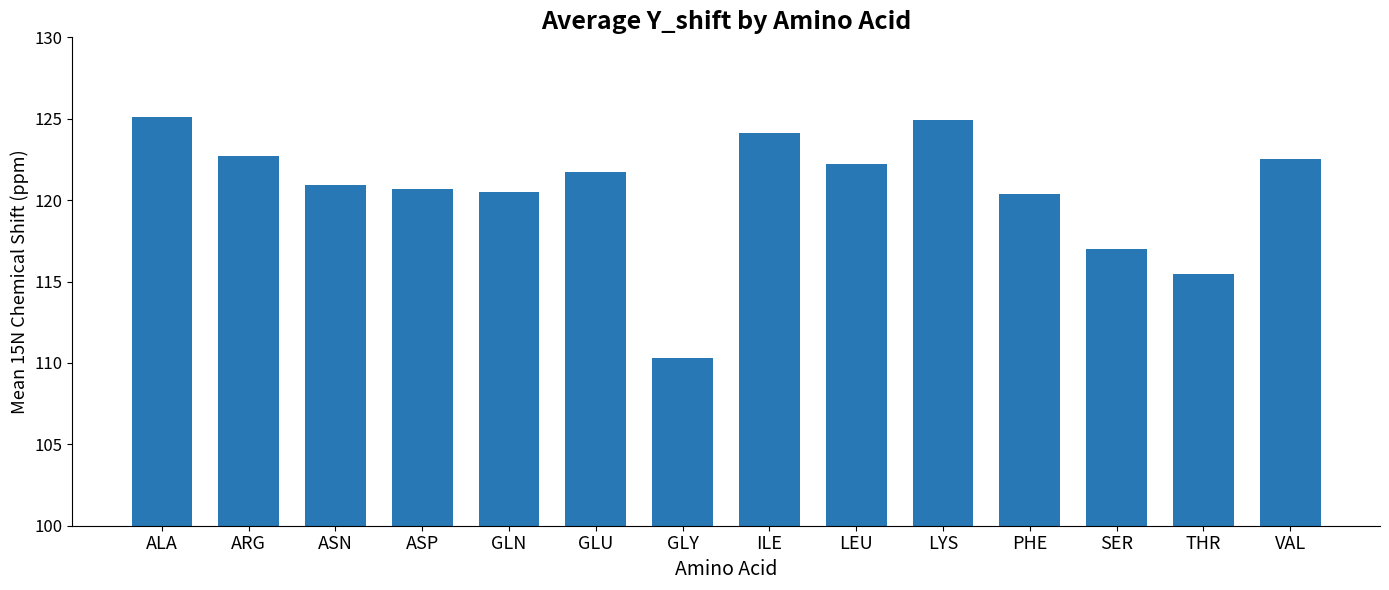

What is the sum of the values at SER and ASP?

237.7